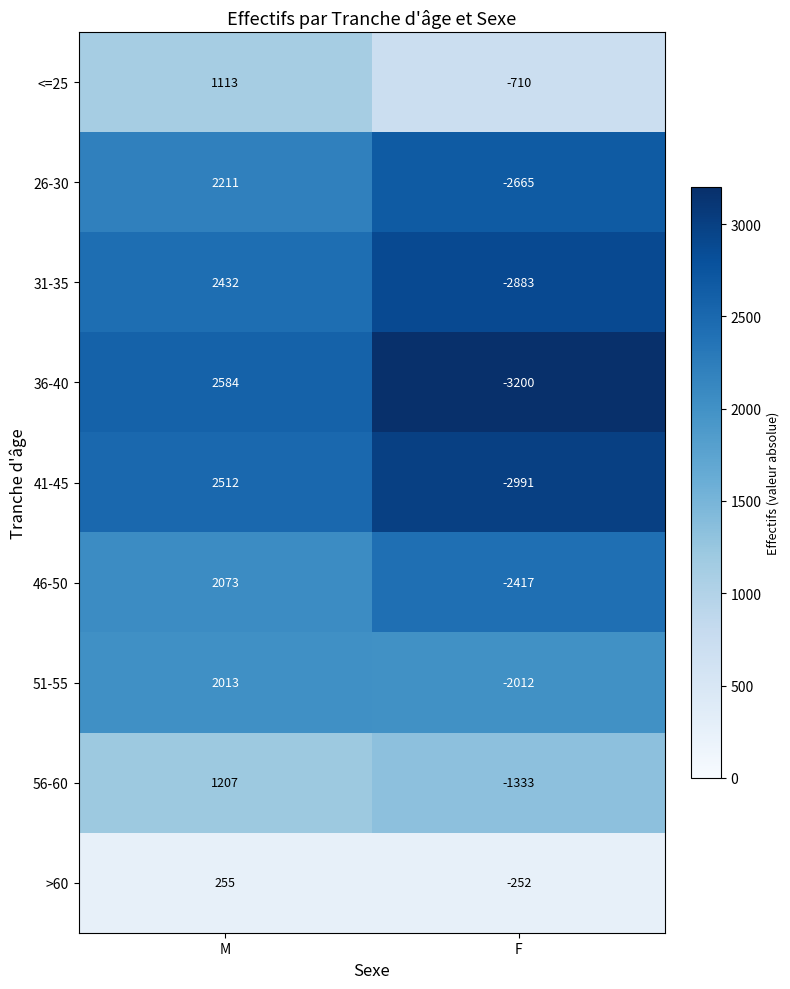

At which label is <=25 closest to 201?

F